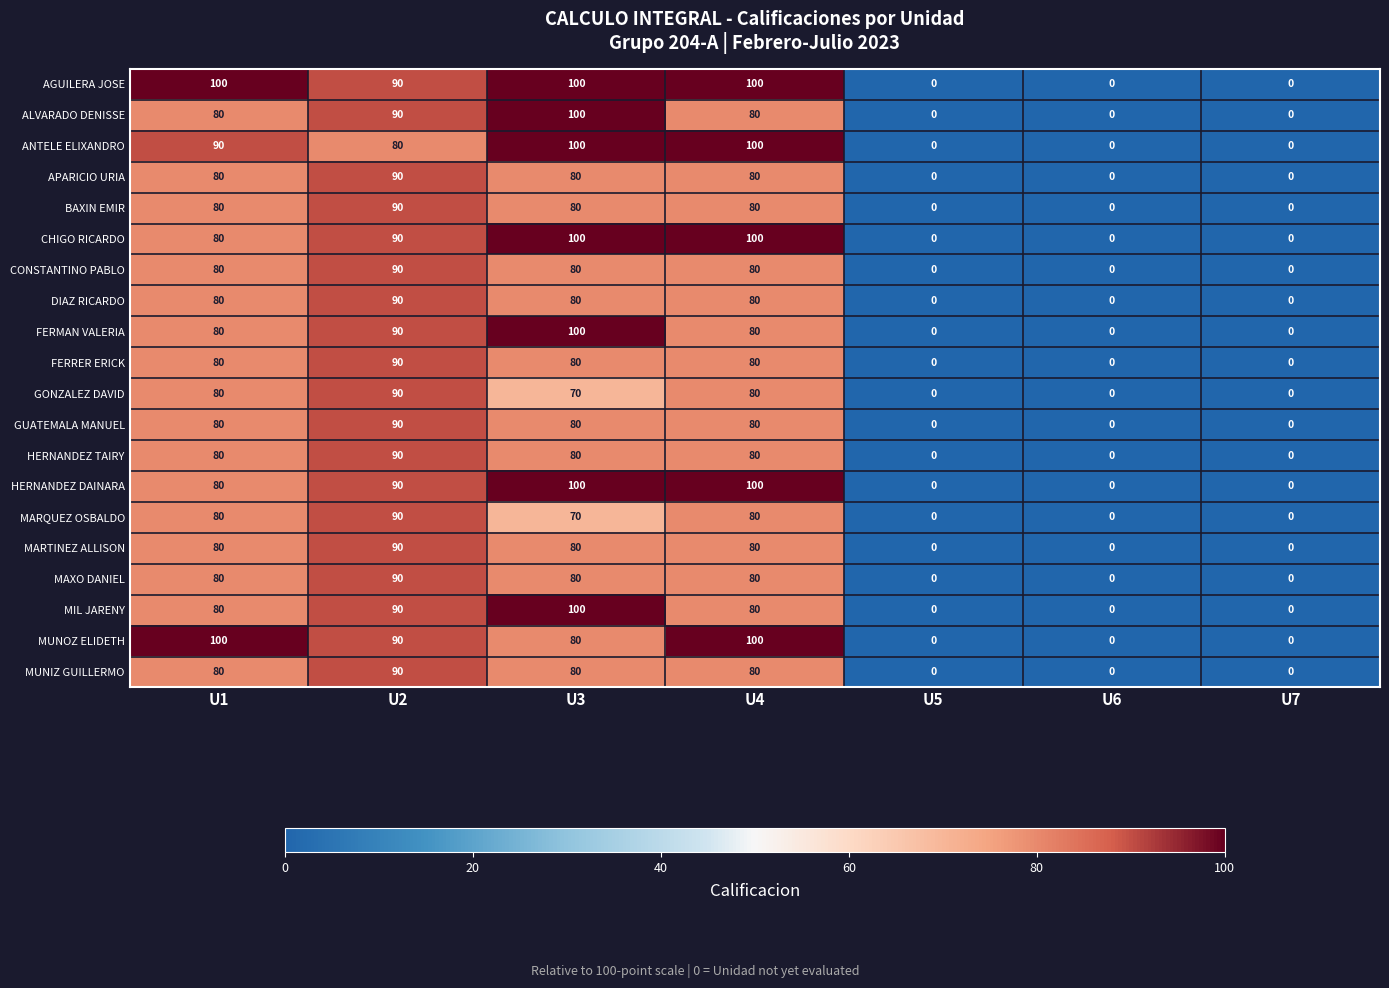

What is the highest value of the FERMAN VALERIA series?

100